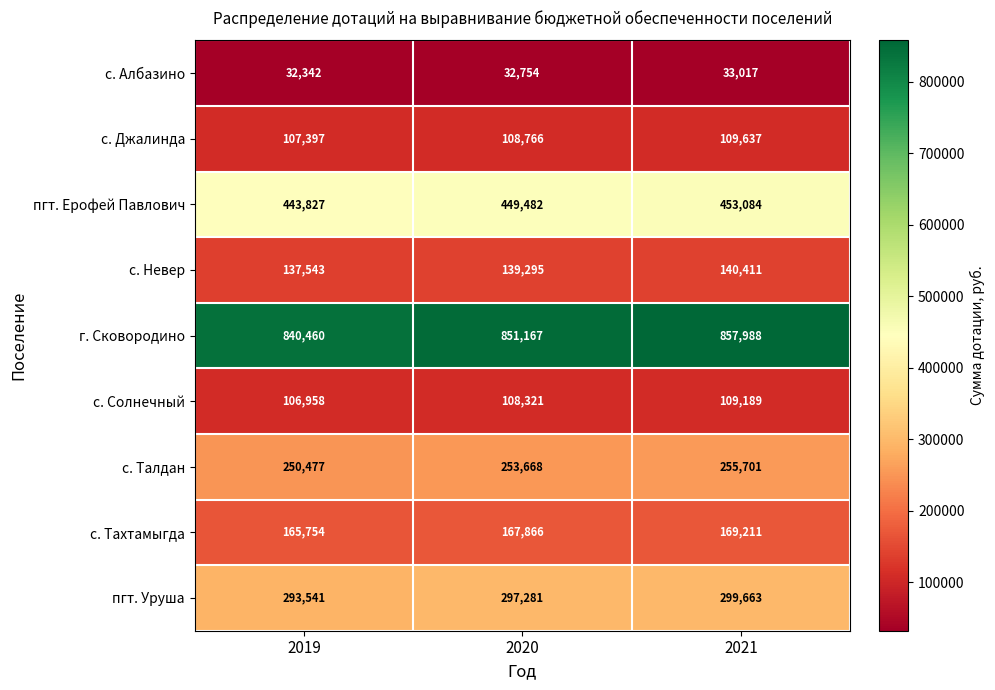

How many distinct data groups are displayed?

9